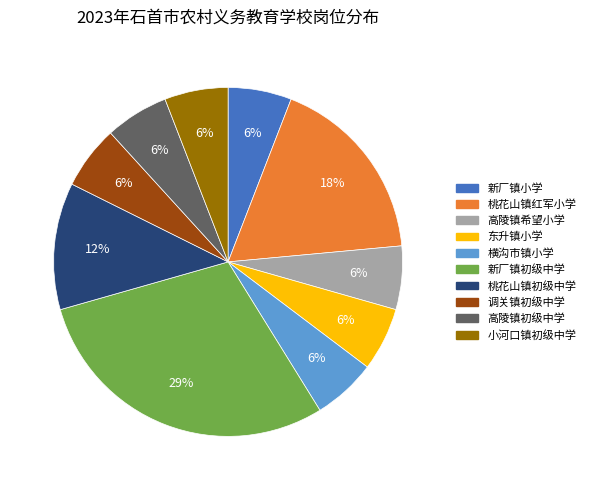

True or false: 横沟市镇小学 accounts for 6% of the total.

True